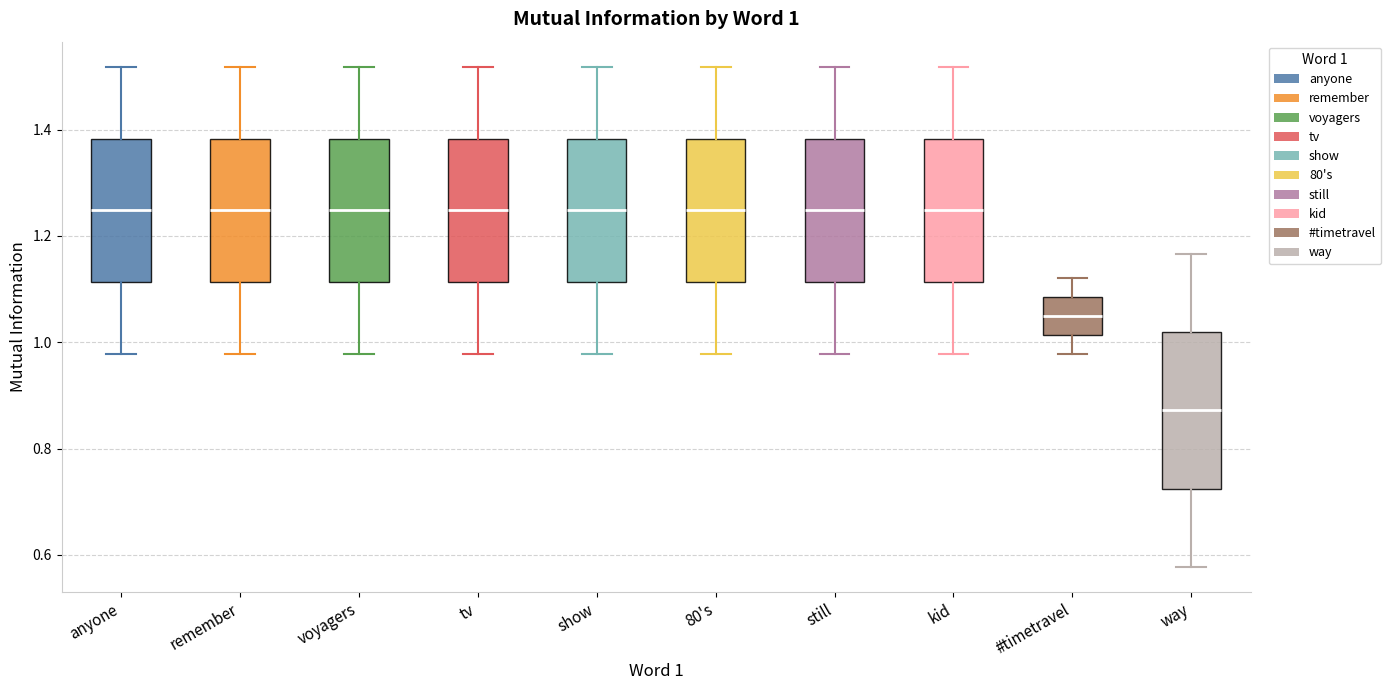

Which box is the tallest, from its lower edge to its upper edge?

way